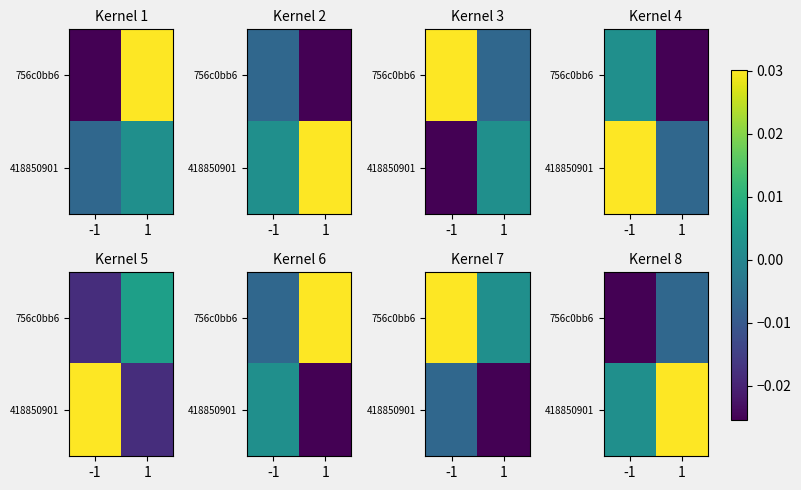

Is the value of 418850901 at 1 greater than the value of 756c0bb6 at 1?

Yes